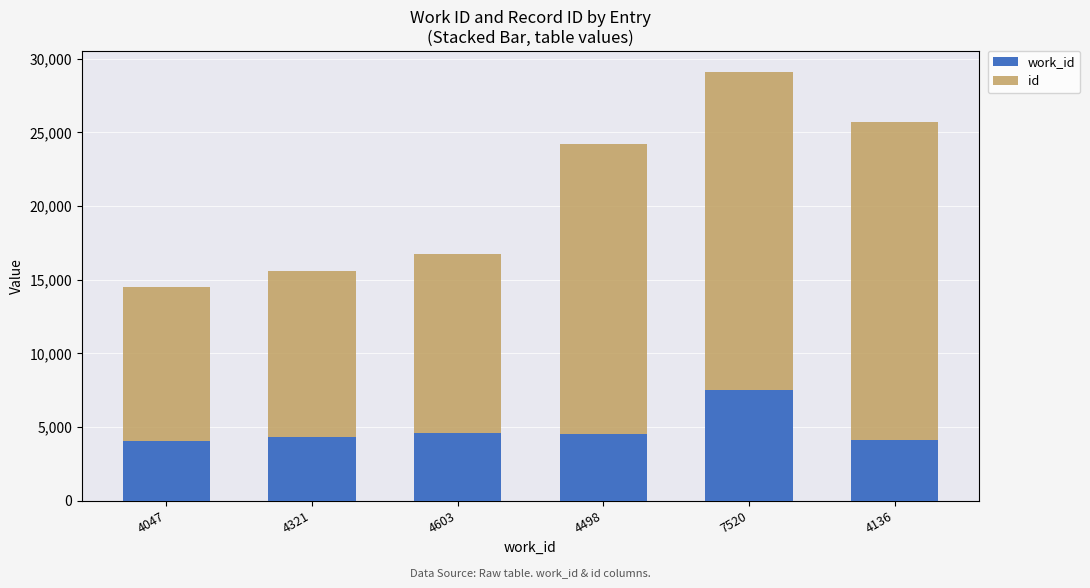

How many bars are there in total?

6